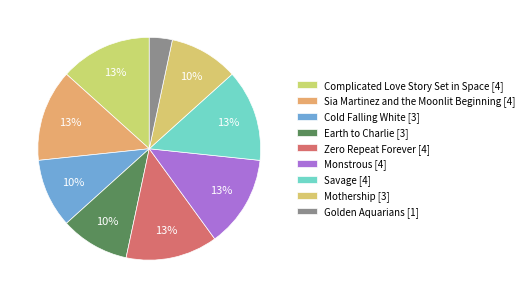

Combined, what portion of the pie is Sia Martinez and the Moonlit Beginning and Savage?

26.7%